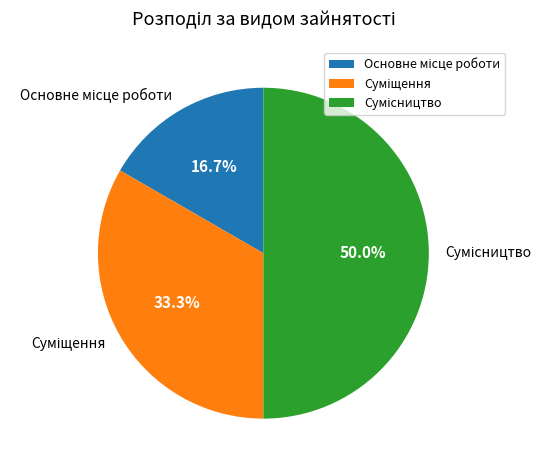

Between Сумісництво and Суміщення, which is larger?

Сумісництво